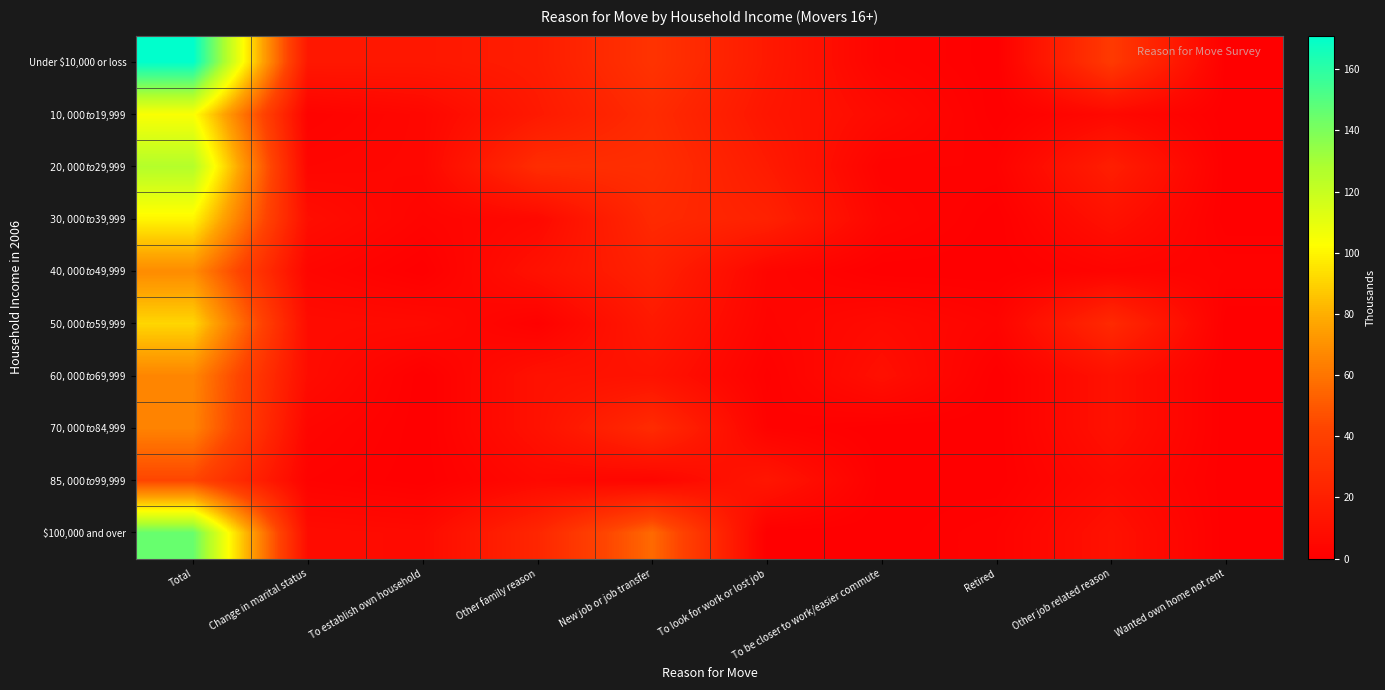

Between New job or job transfer and To be closer to work/easier commute, which series saw the biggest shift?

$100,000 and over